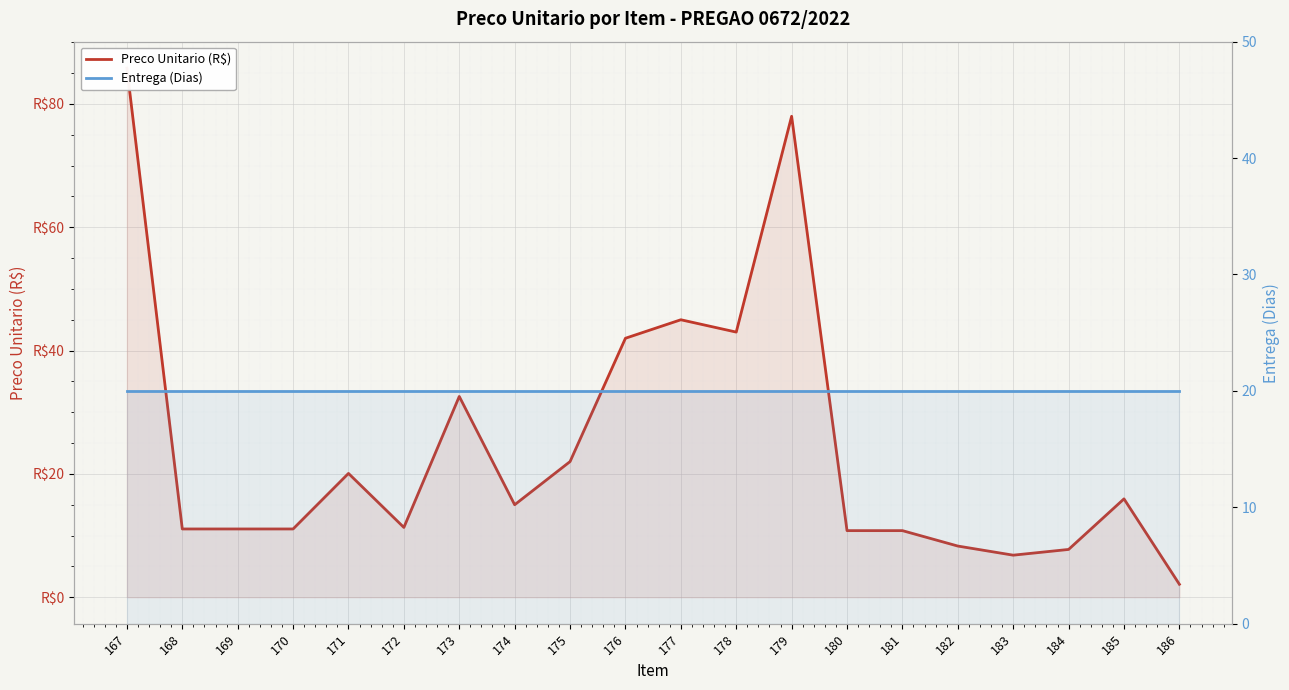

Where is the first local minimum for Preco Unitario (R$)?

172